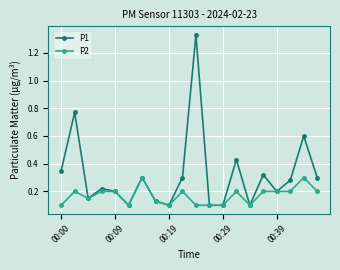

How many interior local peaks does the P1 series have?

7